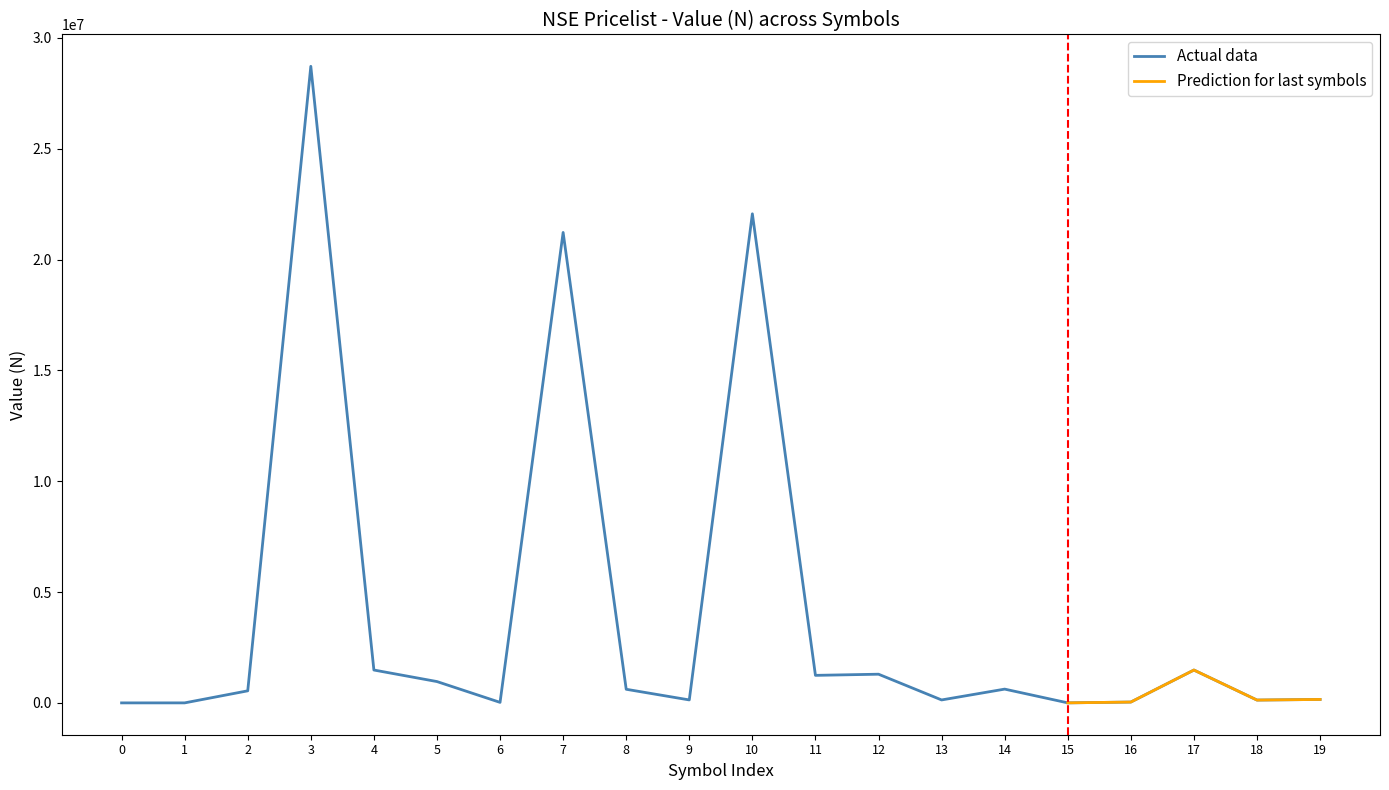

What is the highest value of the Actual data series?

28721682.5